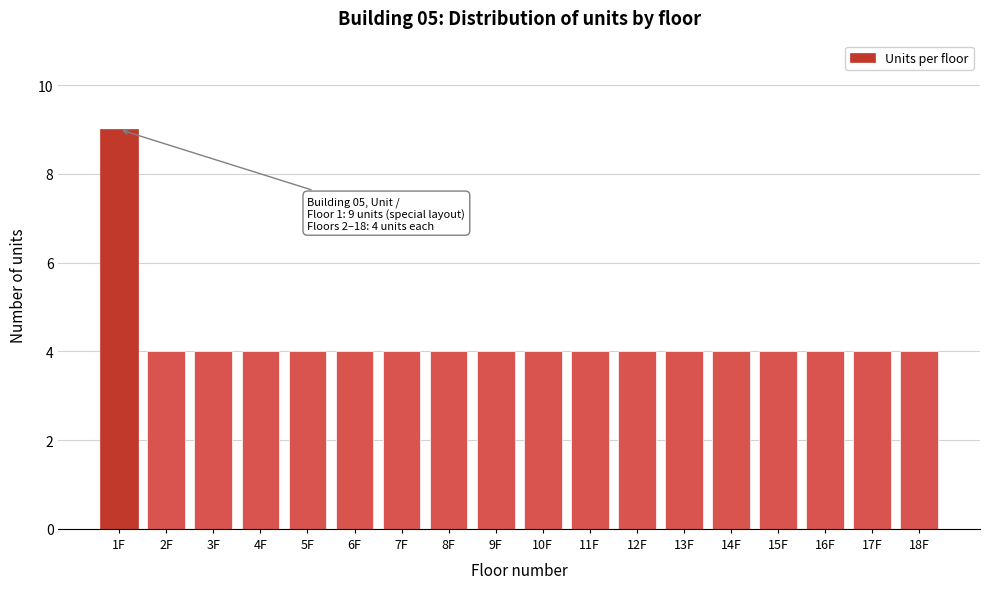

Reading left to right, what are all the values shown in this chart?

9	4	4	4	4	4	4	4	4	4	4	4	4	4	4	4	4	4